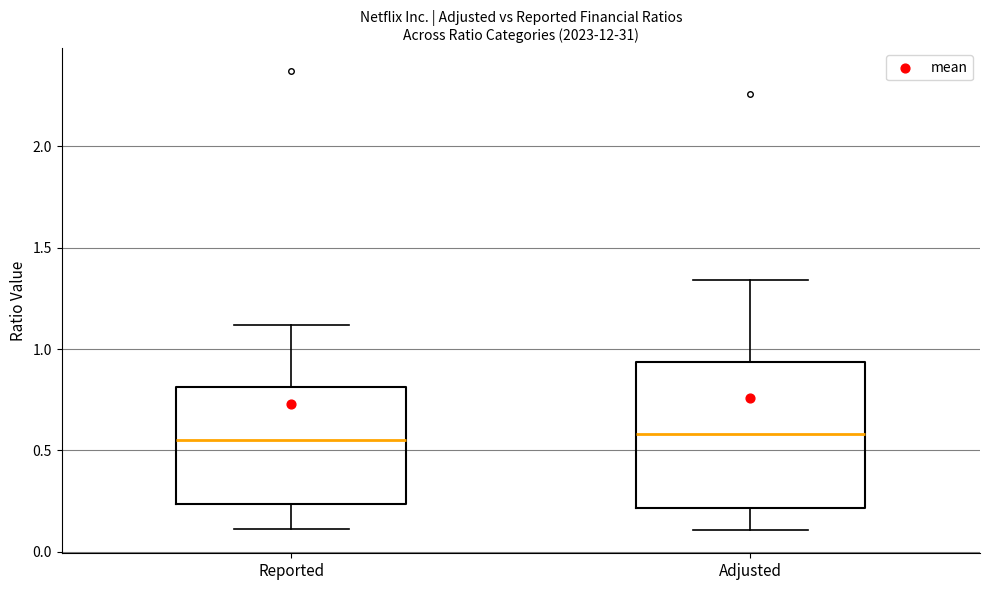

Comparing the boxes themselves (not the whiskers), which one is the tallest?

Adjusted